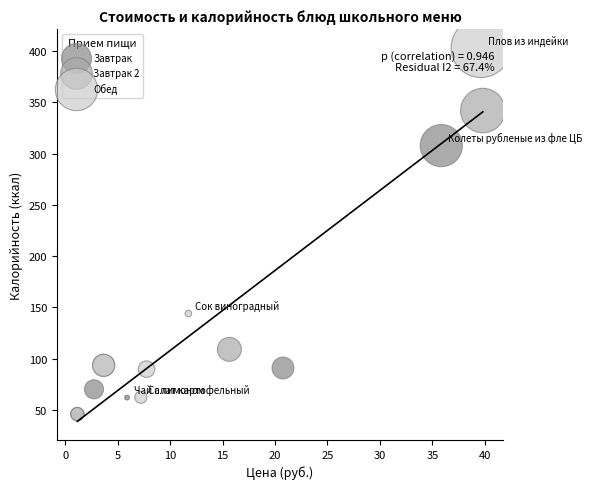

Which series reaches the maximum Y coordinate?

Обед